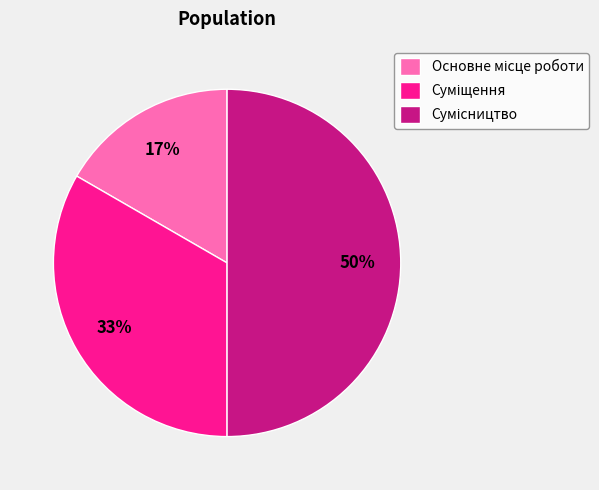

How many segments does this pie chart have?

3